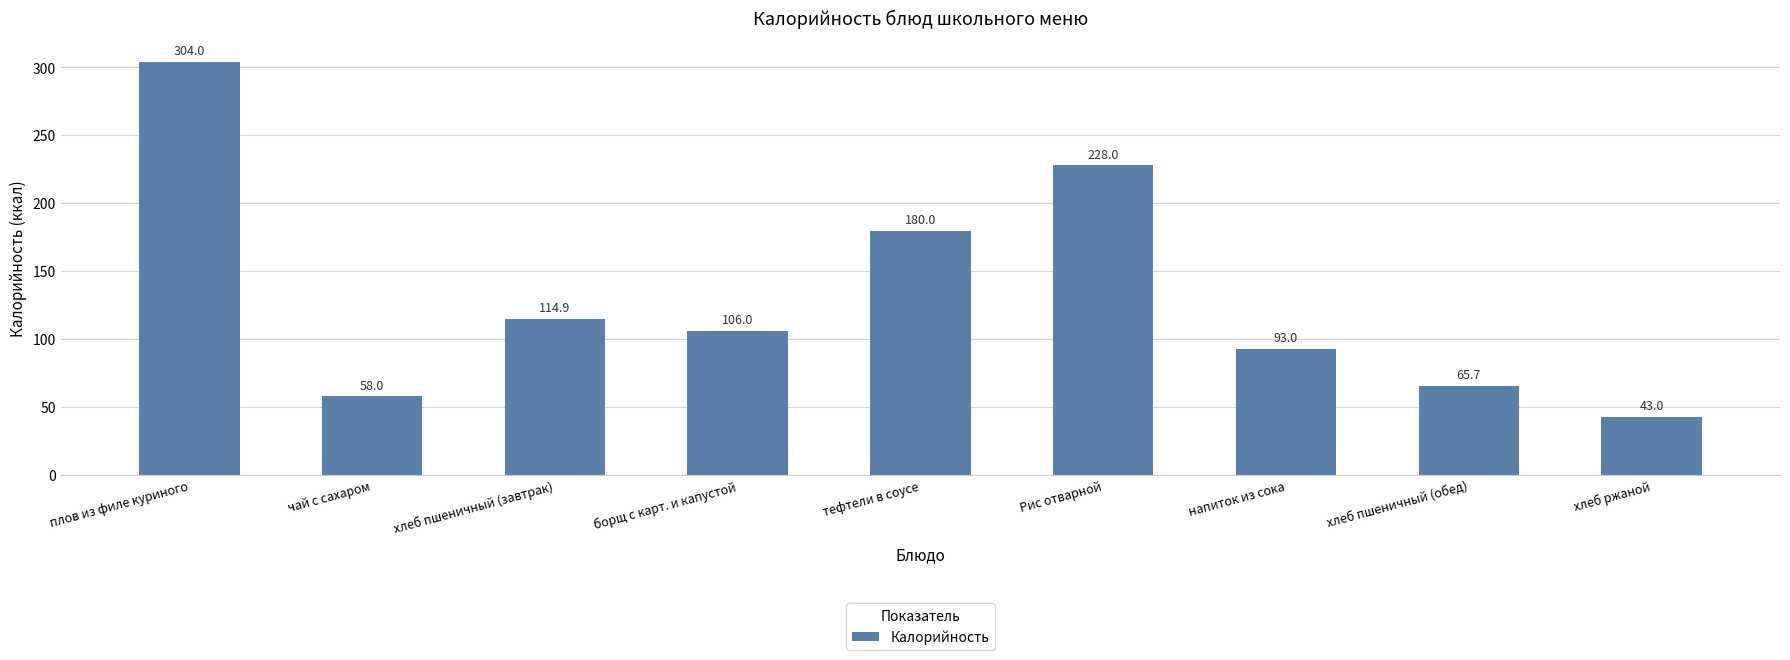

Does the chart contain any negative values?

No